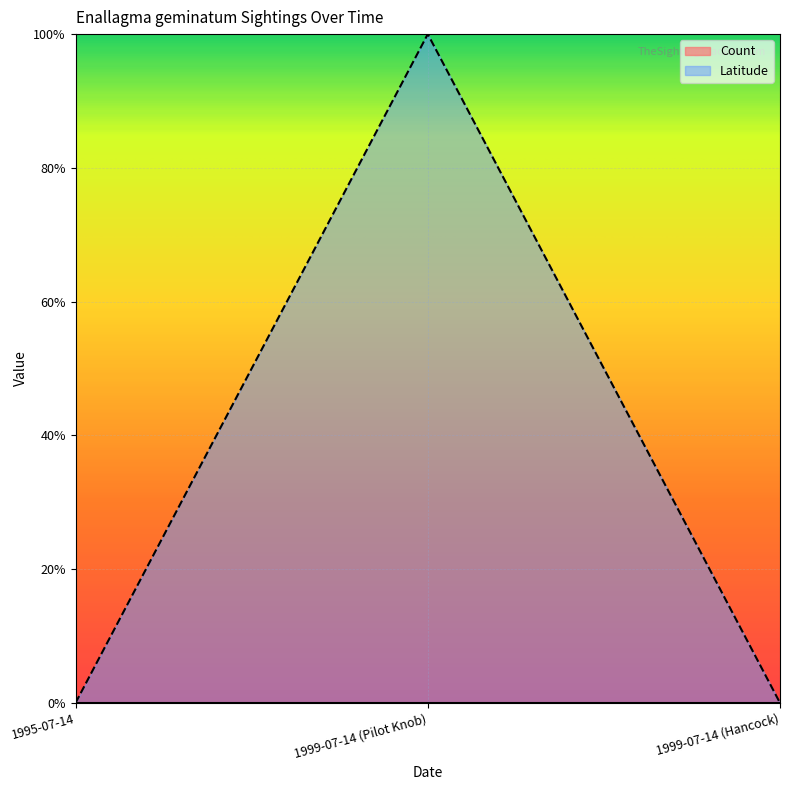

Which has a higher value, 1995-07-14 or 1999-07-14 (Pilot Knob)?

1999-07-14 (Pilot Knob)